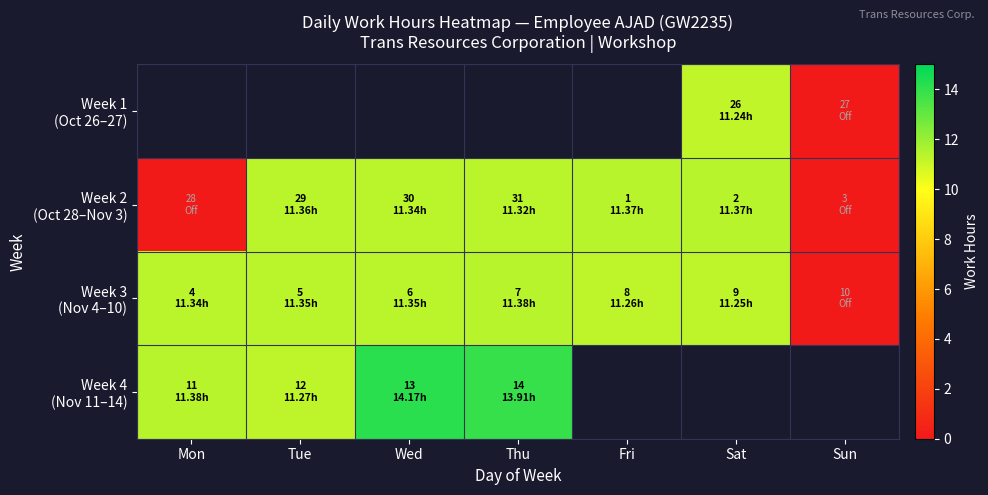

Rank the series at Tue from lowest to highest value.

Week 4 (Nov 11–14), Week 3 (Nov 4–10), Week 1 (Oct 26–27), Week 2 (Oct 28–Nov 3)